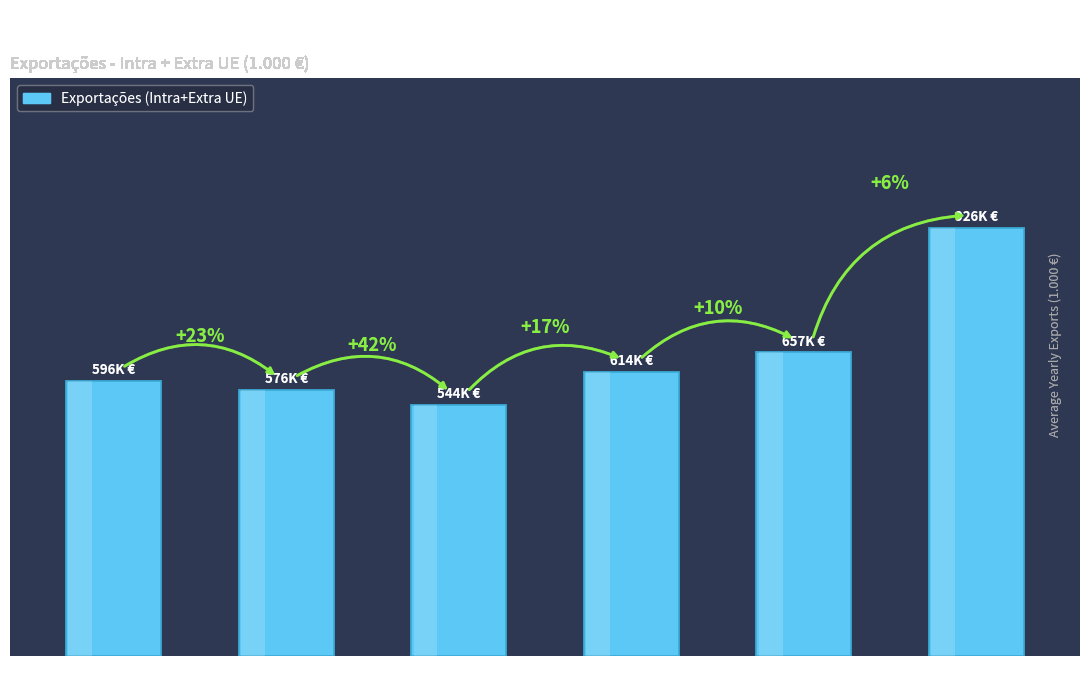

The value at 2011 is 411384.2. True or false?

False